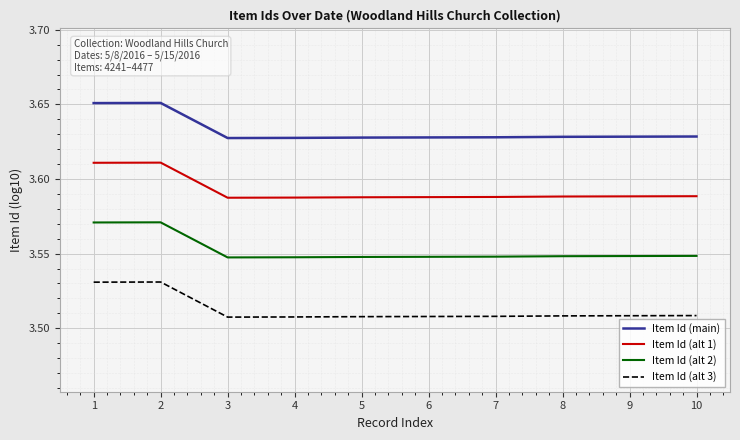

What is the spread (max minus min) of values at 4?

0.1